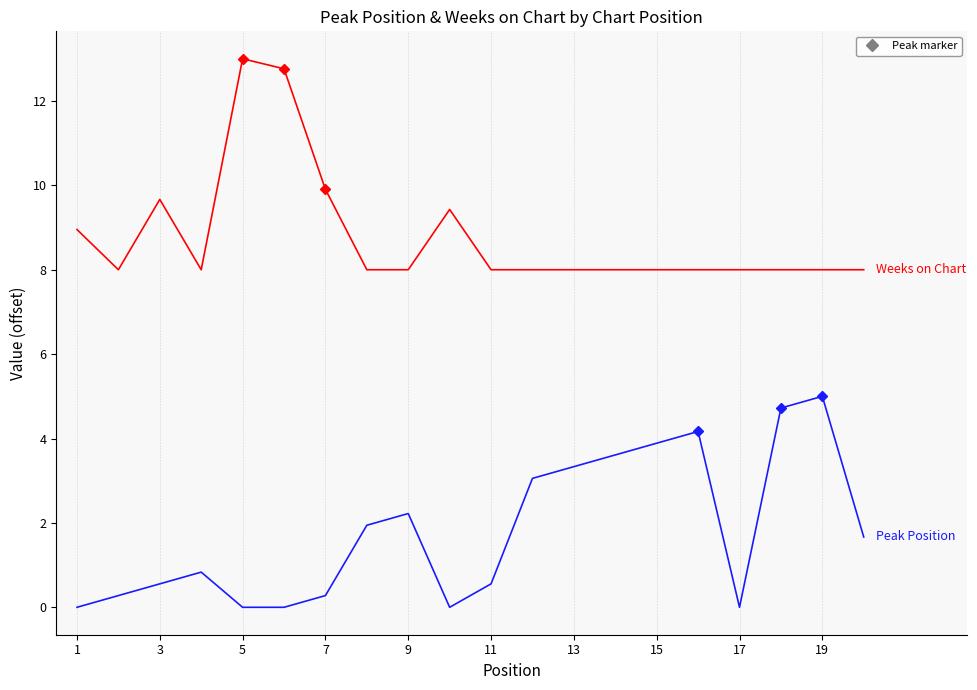

What is the greatest value displayed?

13.0